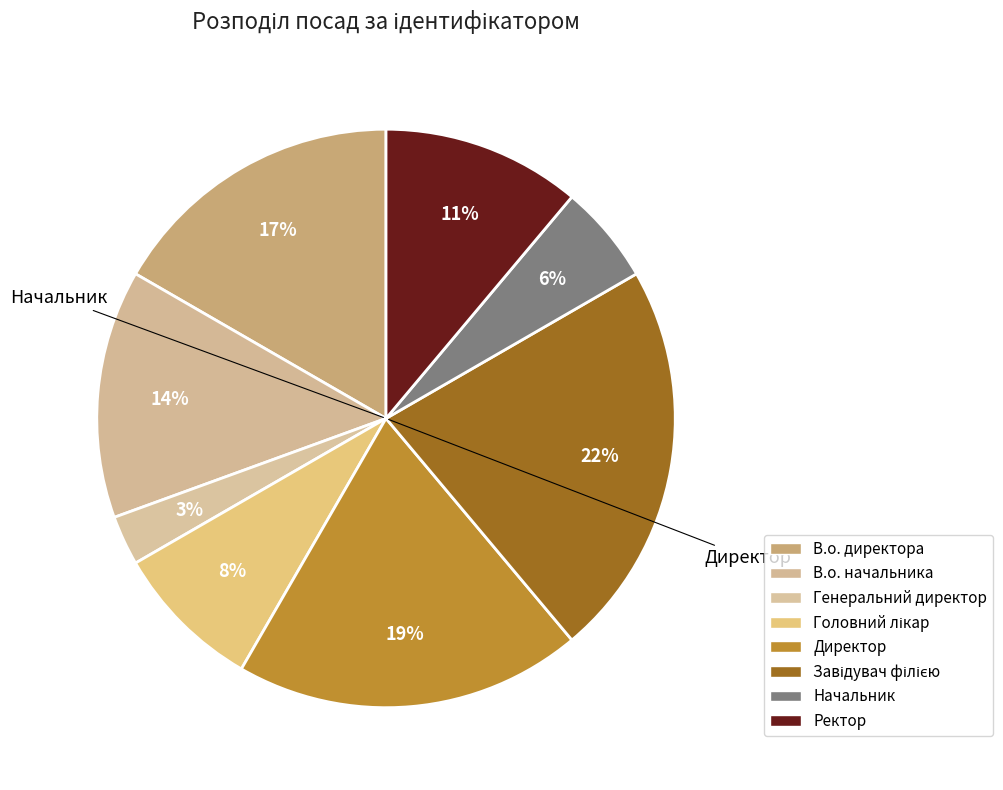

The Директор slice represents 19% of the pie. True or false?

True